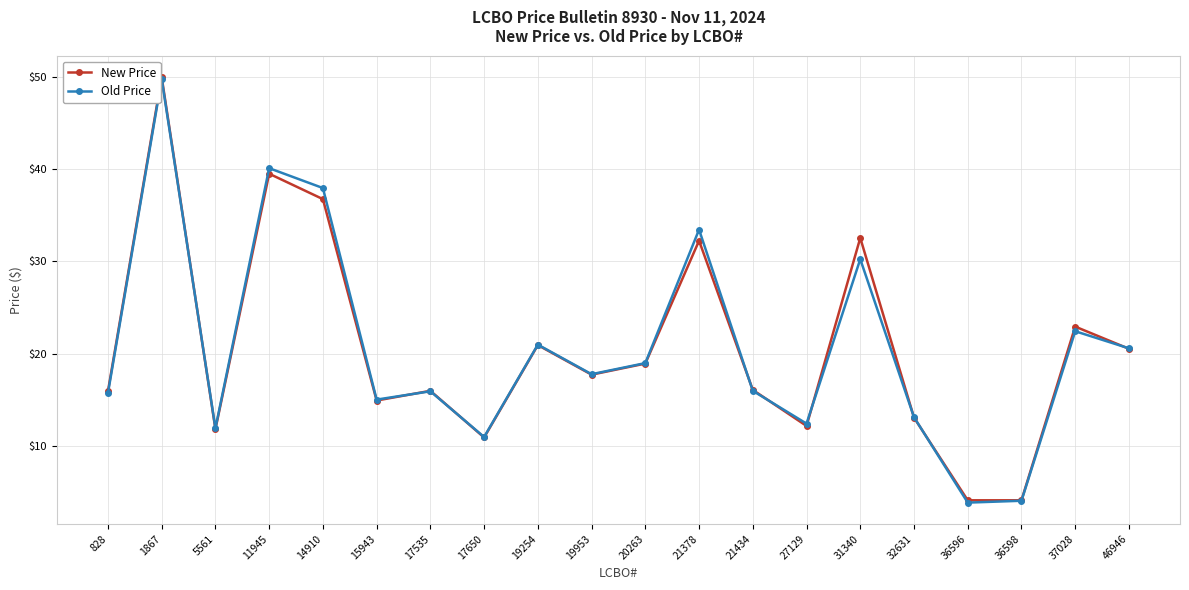

What is the total value across all series at 5561?

23.8